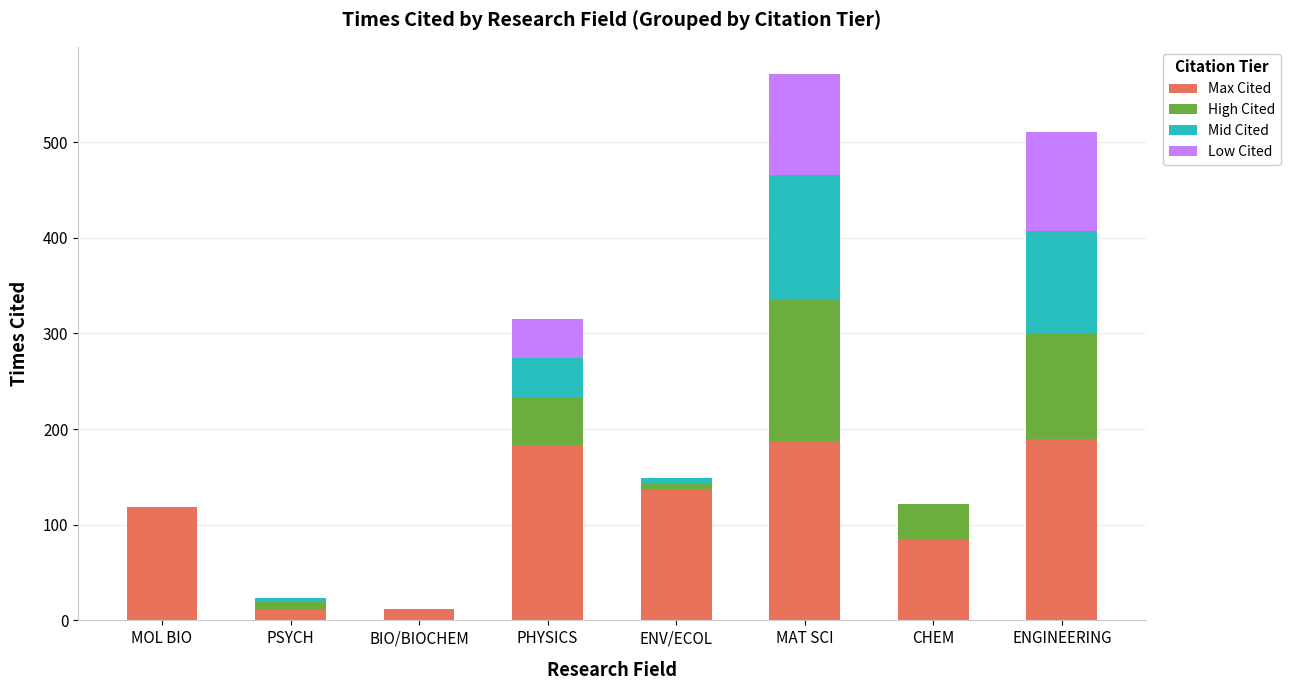

What is the average value of the Max Cited series?

115